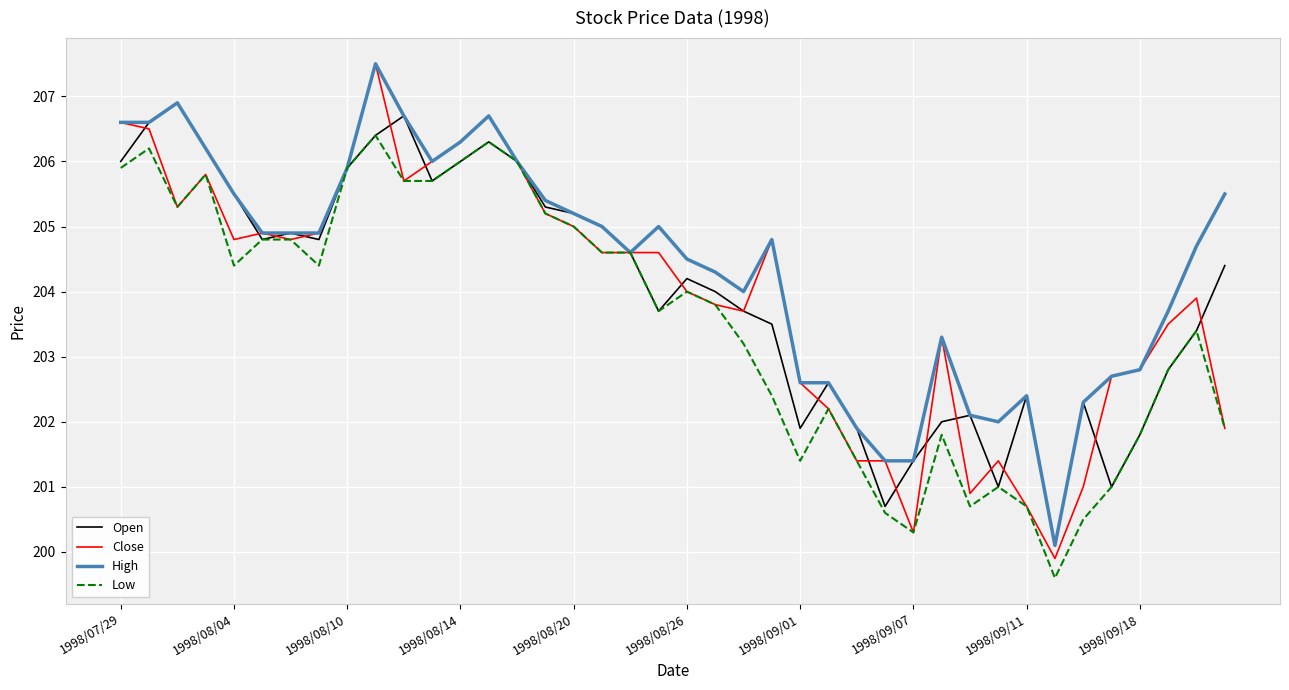

Which series has the widest spread of values?

Close